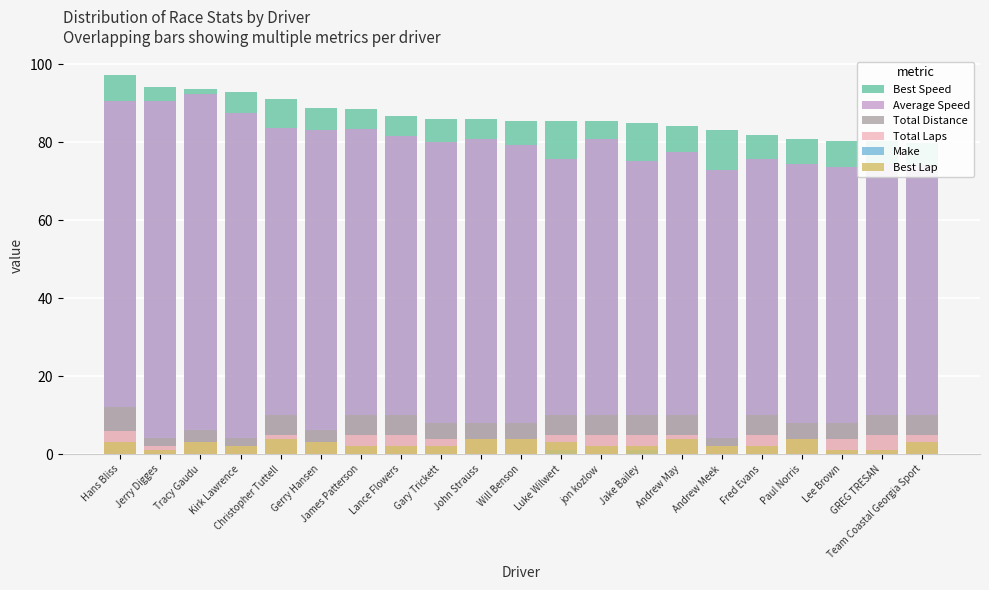

How many data points does each series have?

21